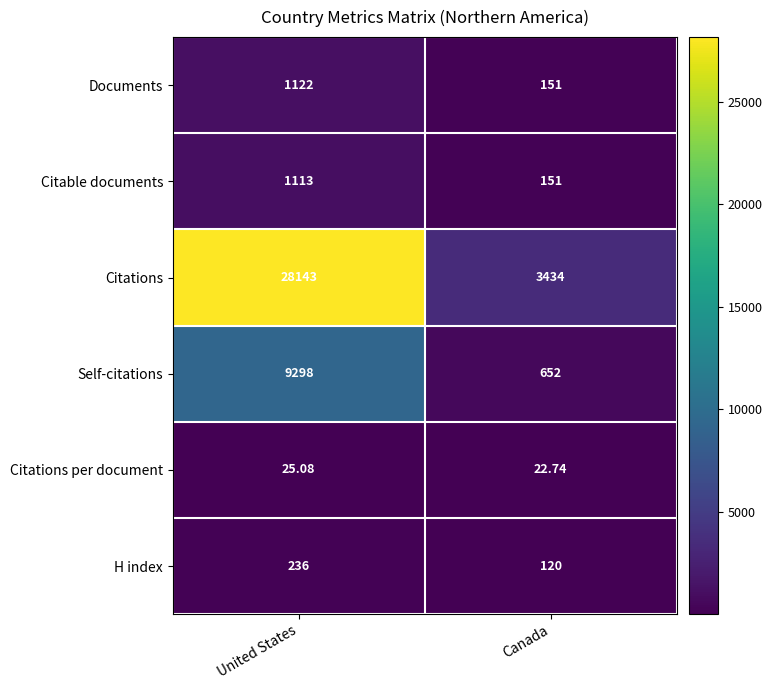

Which series has the widest spread of values?

Citations